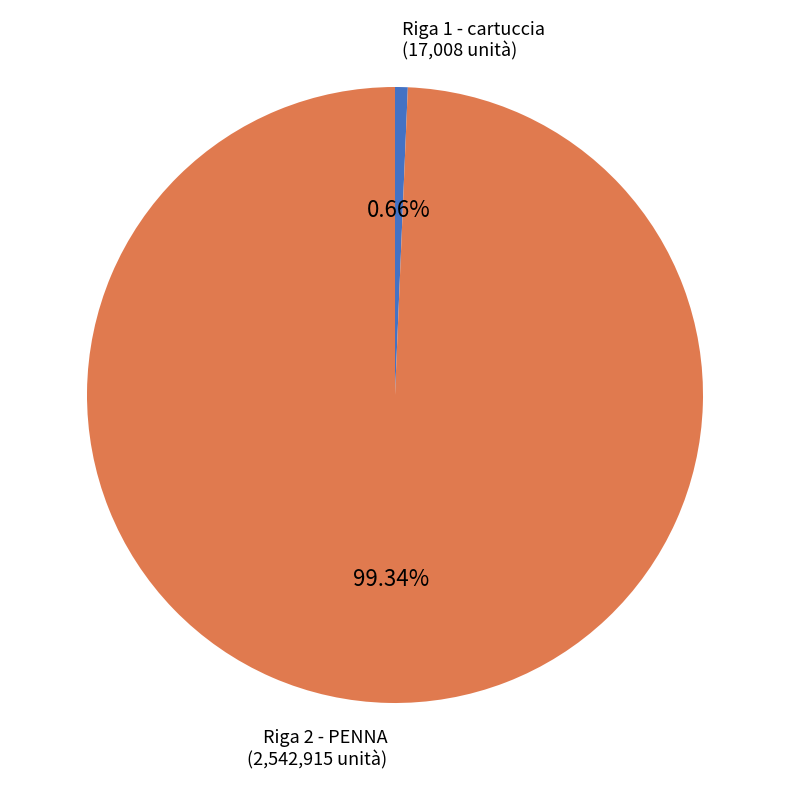

Rank the categories by value from highest to lowest.

Riga 2 - PENNA, Riga 1 - cartuccia